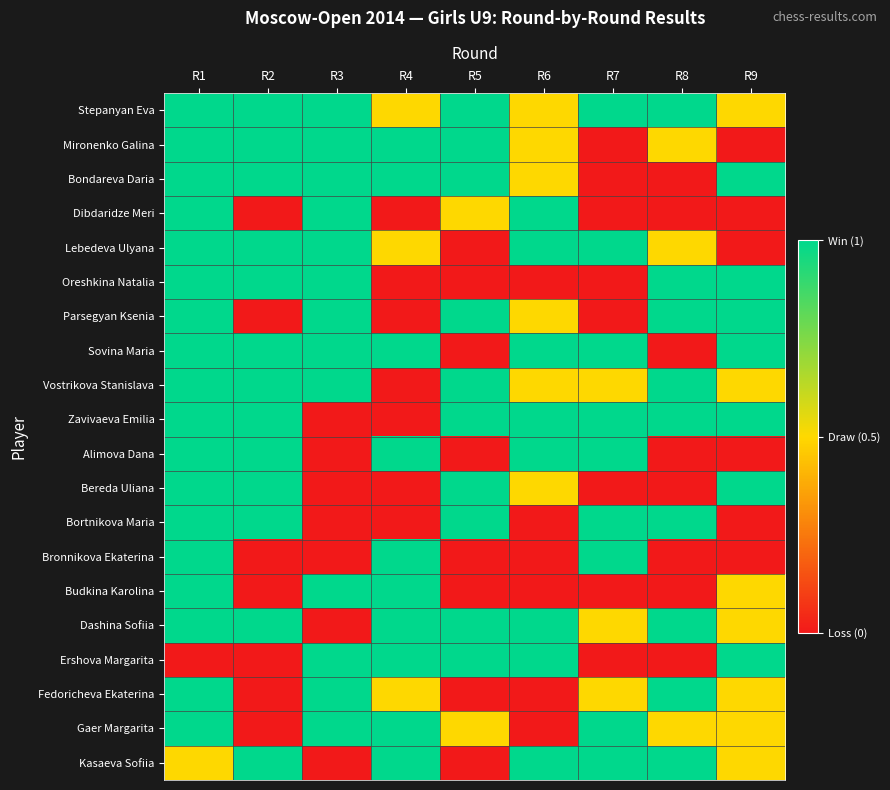

Between R4 and R5, which series saw the biggest shift?

Parsegyan Ksenia